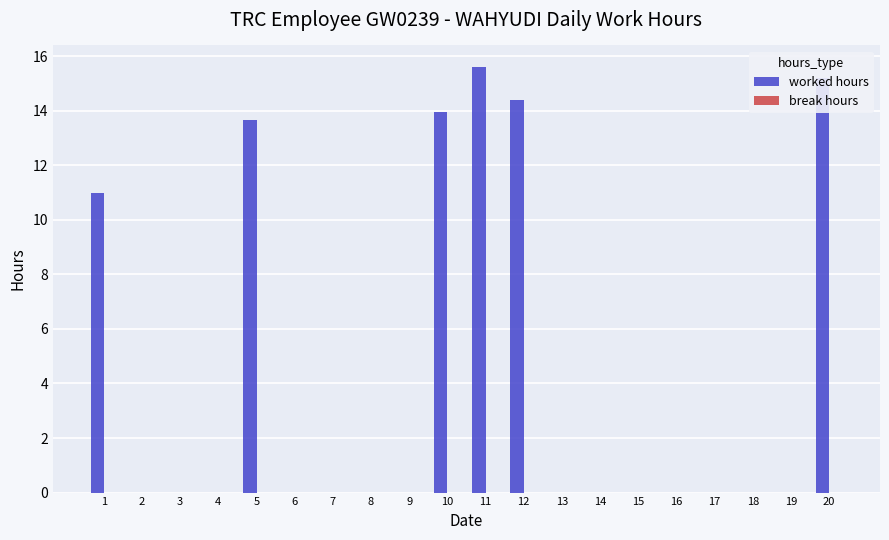

What is the sum of all values?

83.8